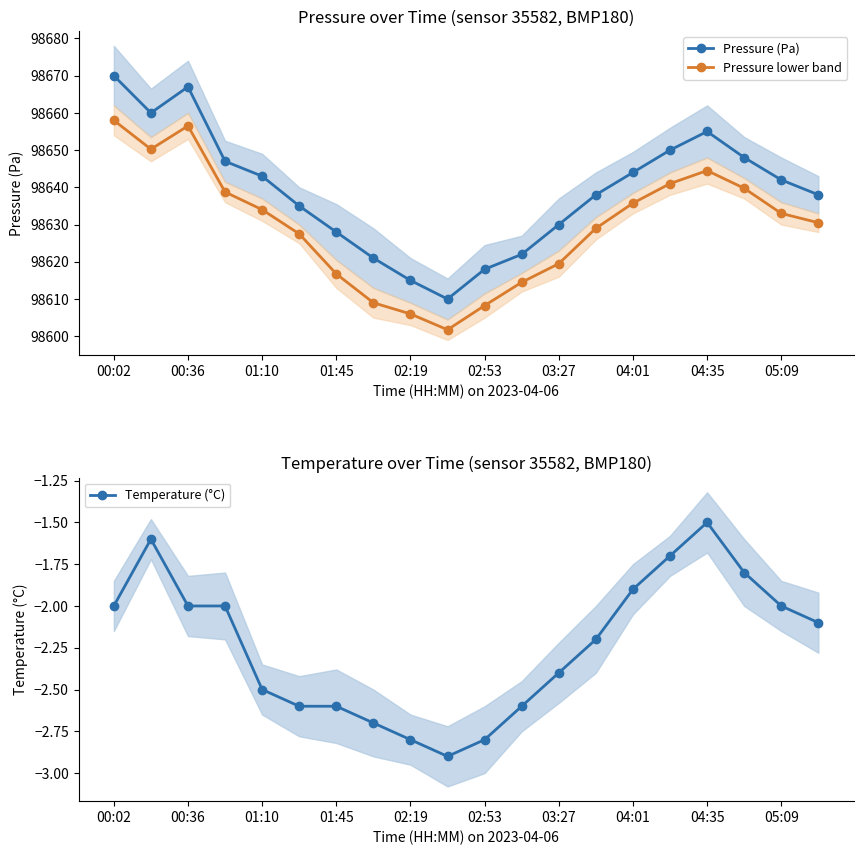

Which series has the largest total across all categories?

Pressure (Pa)